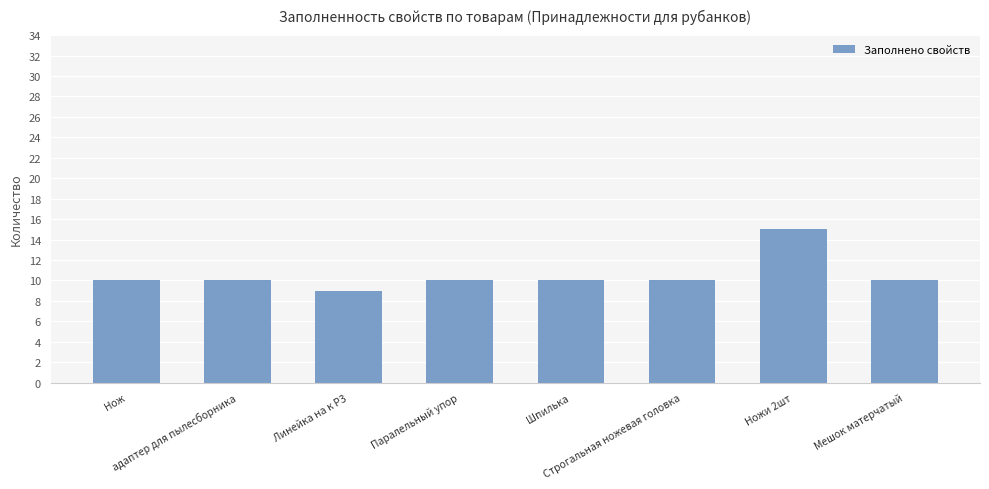

True or false: the data shows 15 at Строгальная ножевая головка.

False